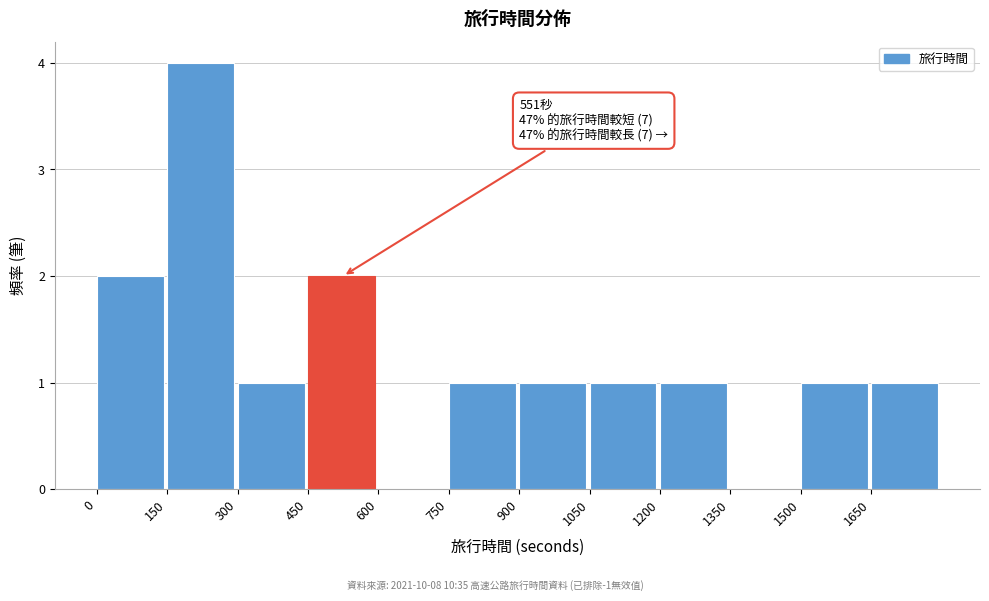

Over which range of the x-axis is the bar tallest?

150 to 300